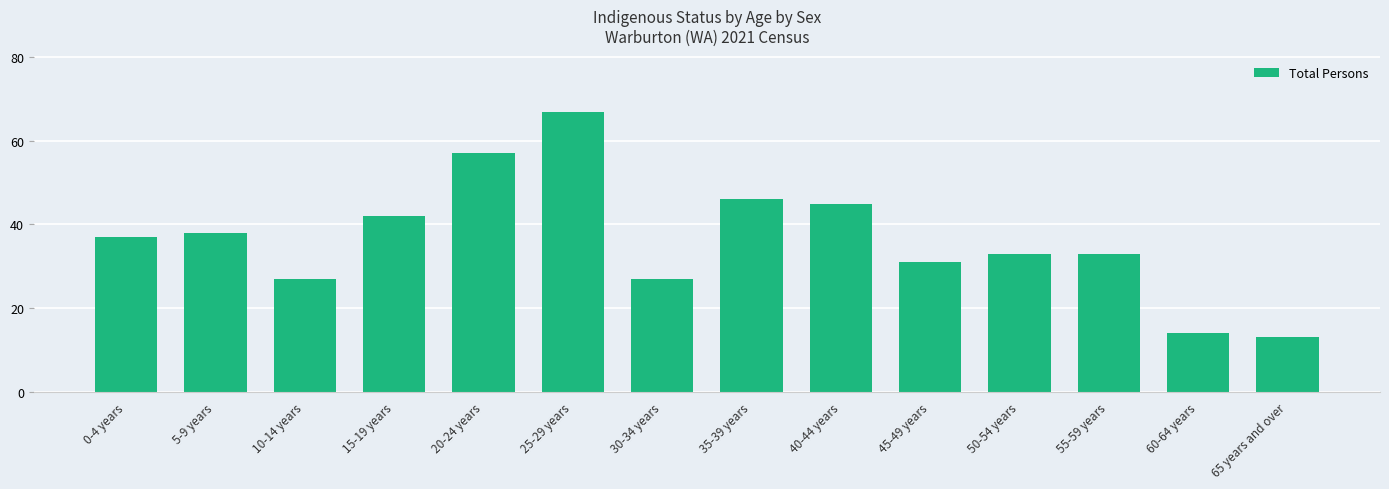

What is the approximate value at 50-54 years?

33